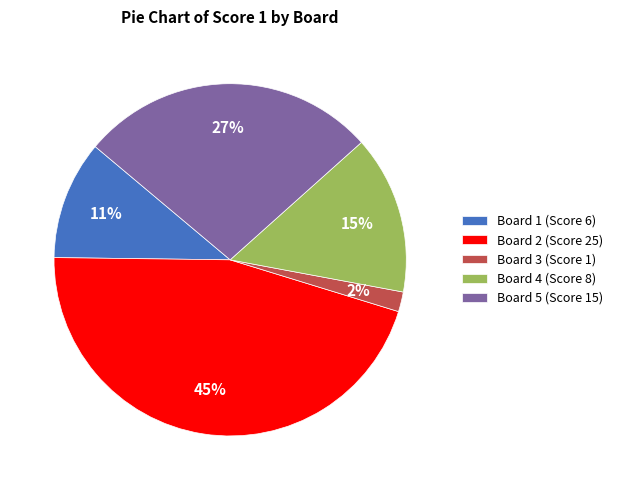

Rank the categories by value from lowest to highest.

Board 3, Board 1, Board 4, Board 5, Board 2